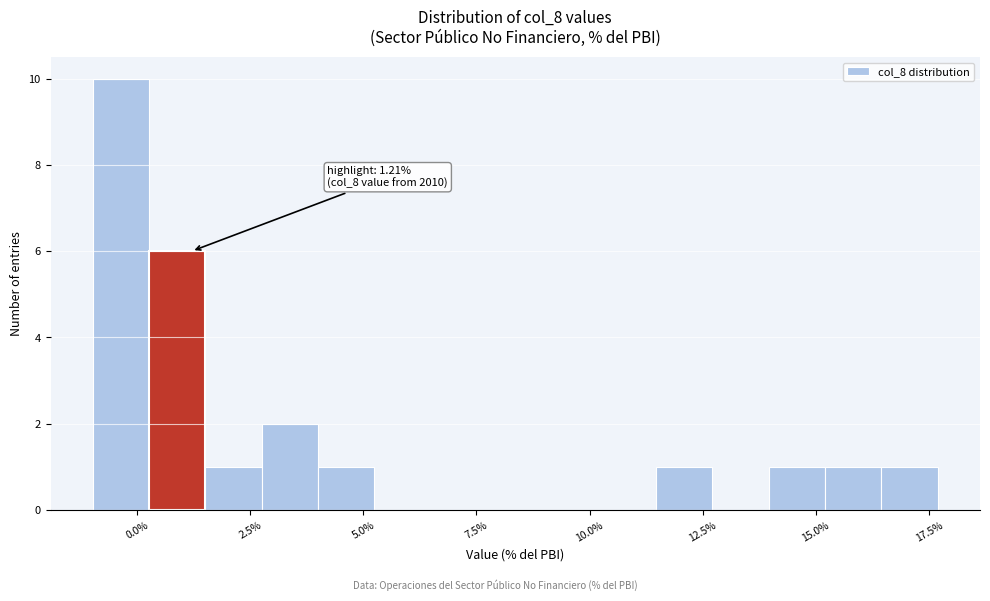

Around what value on the x-axis is the tallest bar? Give the approximate position of its centre, as read against the axis.

-0.5